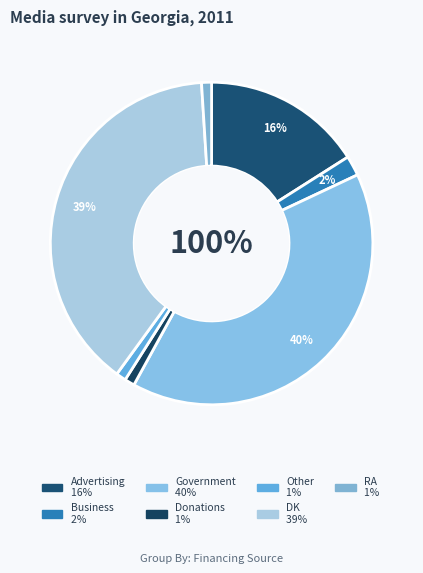

Approximately how many times larger is the value at RA compared to Donations?

1.0